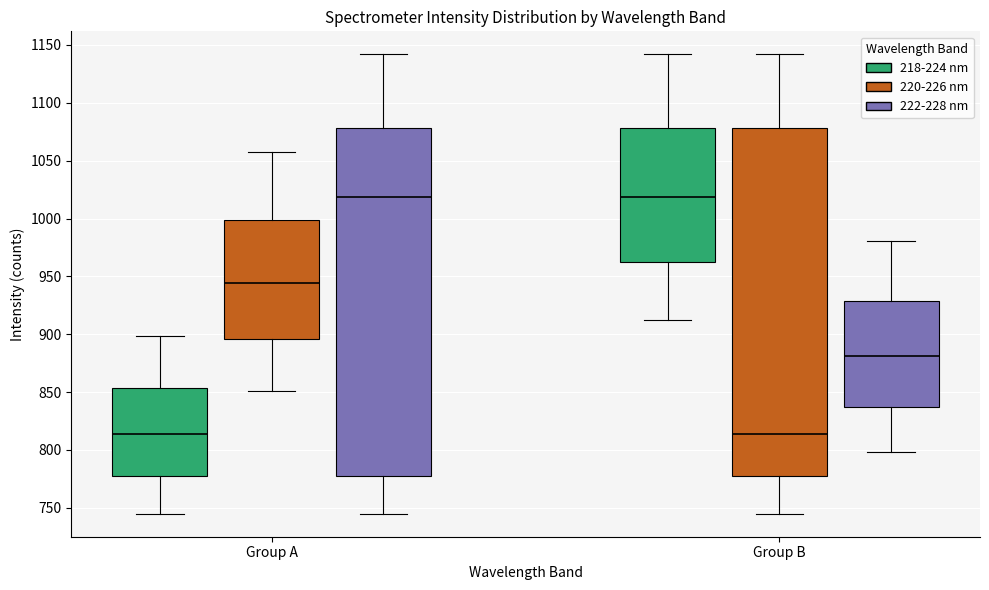

Where is the lower edge of the box for Group B (222-228 nm) on the y-axis? The values are not printed on the chart, so give them approximately, as read against the axis.

835